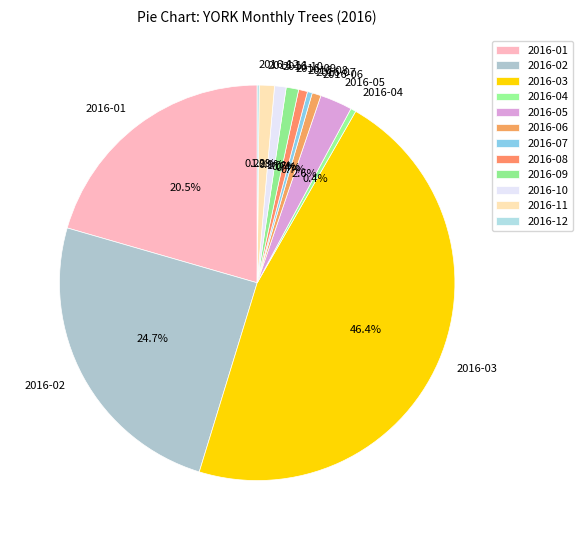

What is the largest slice in the pie chart?

2016-03